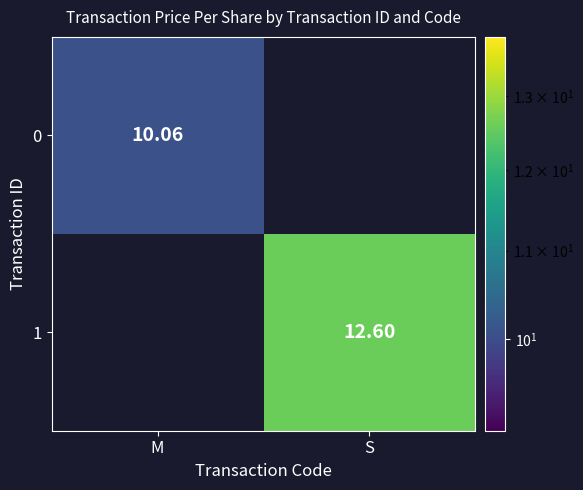

Read the 0 value at M.

10.1